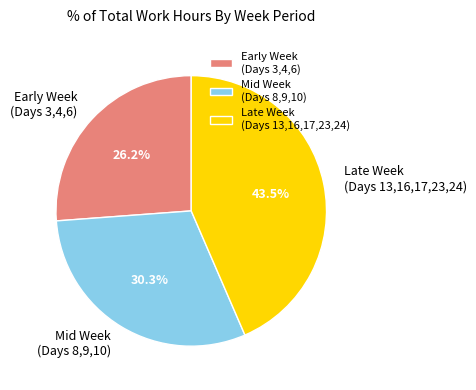

What is the total percentage of Early Week (Days 3,4,6) and Mid Week (Days 8,9,10)?

56.5%